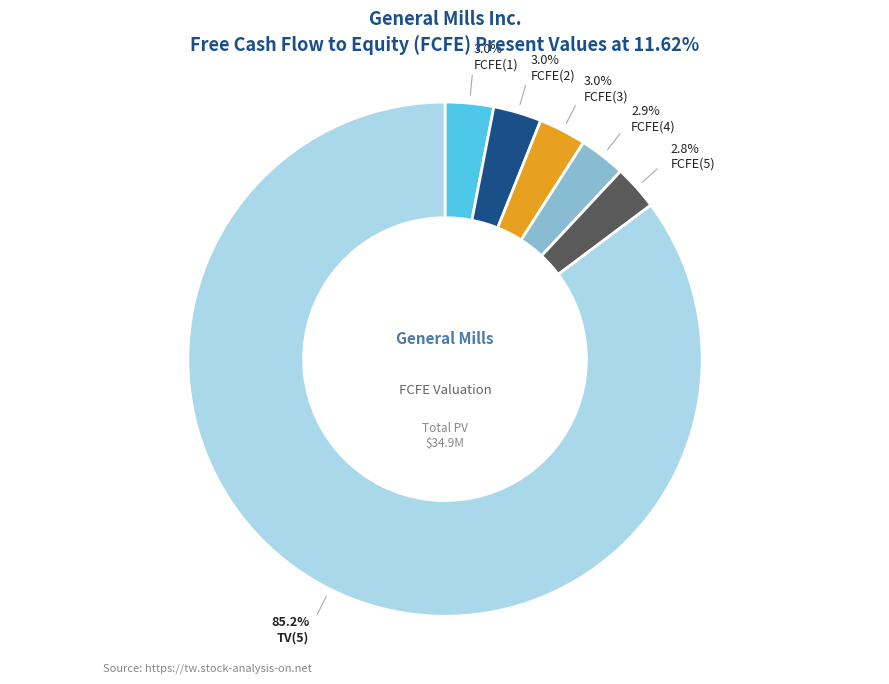

Is there a majority slice in this chart?

Yes